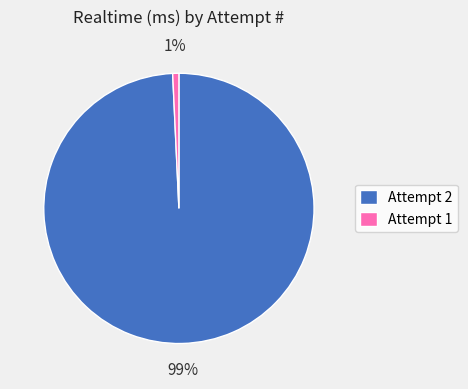

What percentage is the Attempt 1 slice, to the nearest percent?

1%